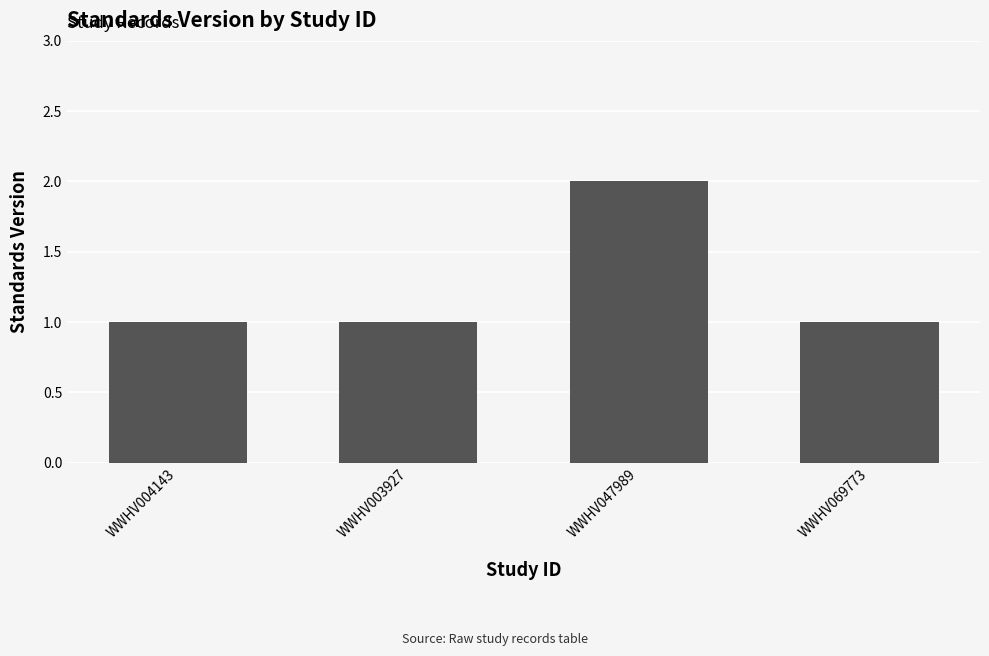

What is the minimum value shown in the chart?

1